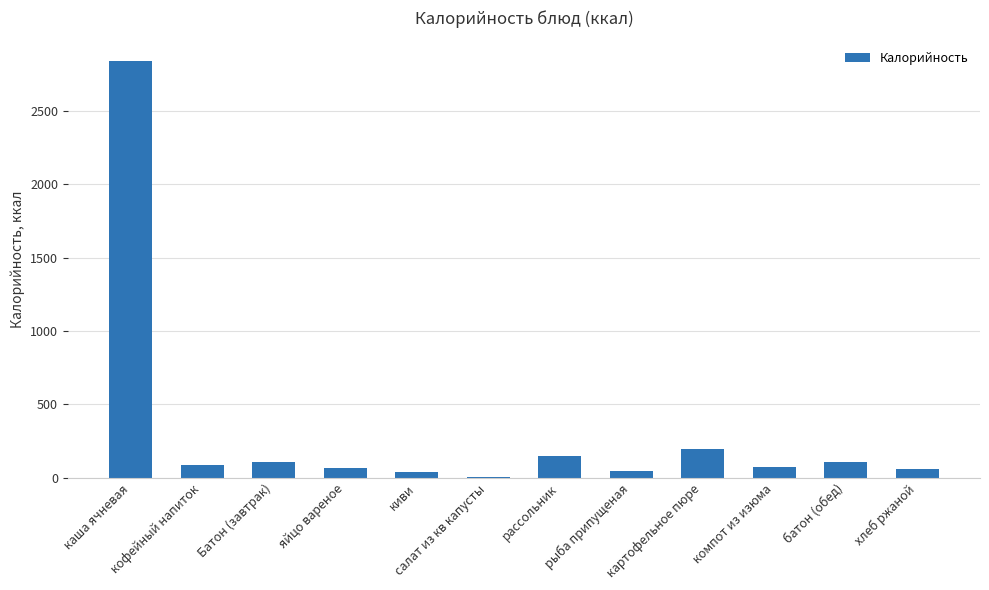

Which label corresponds to the largest value in the chart?

каша ячневая